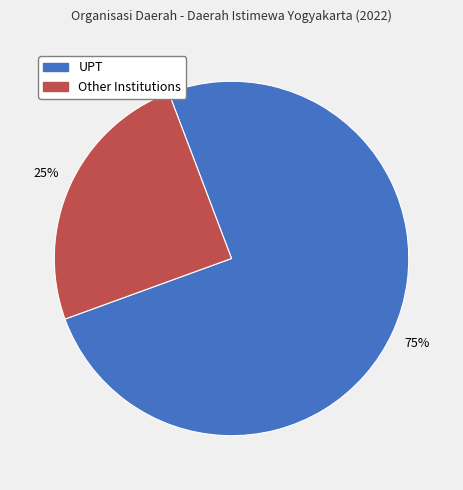

To the nearest percent, what is the difference between the largest and smallest slice percentages?

50%